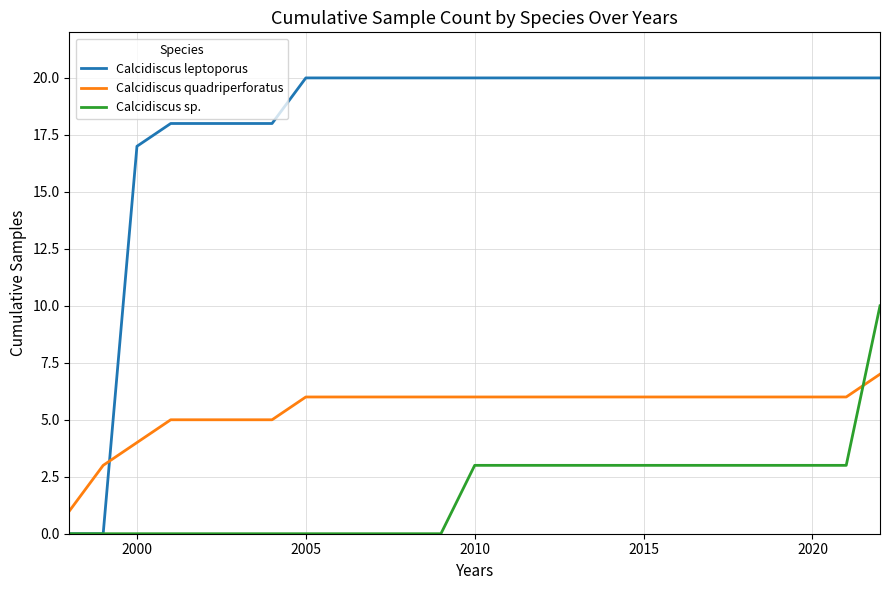

Count the number of data series in this chart.

3